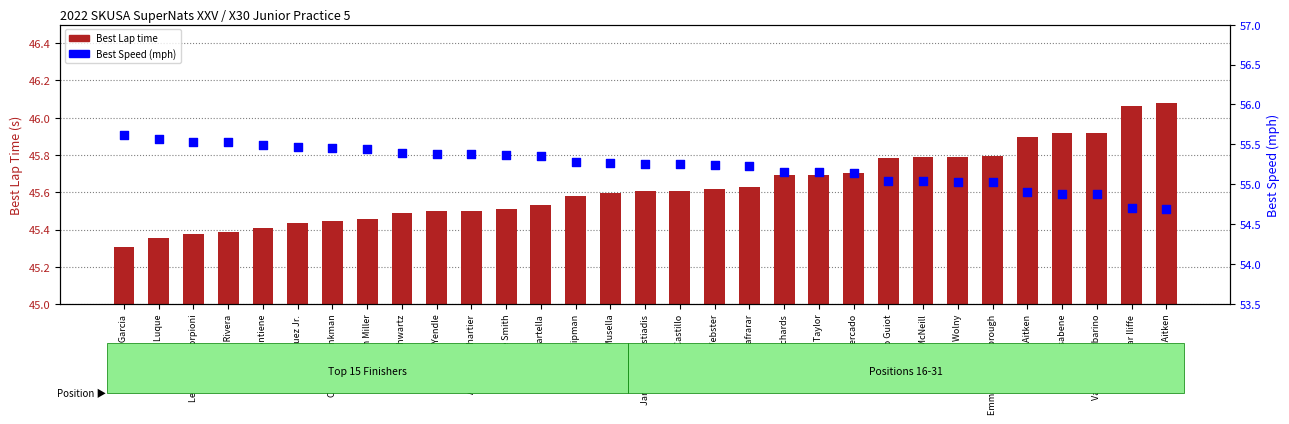

What is the total value across all series at Pip Casabene?

100.8